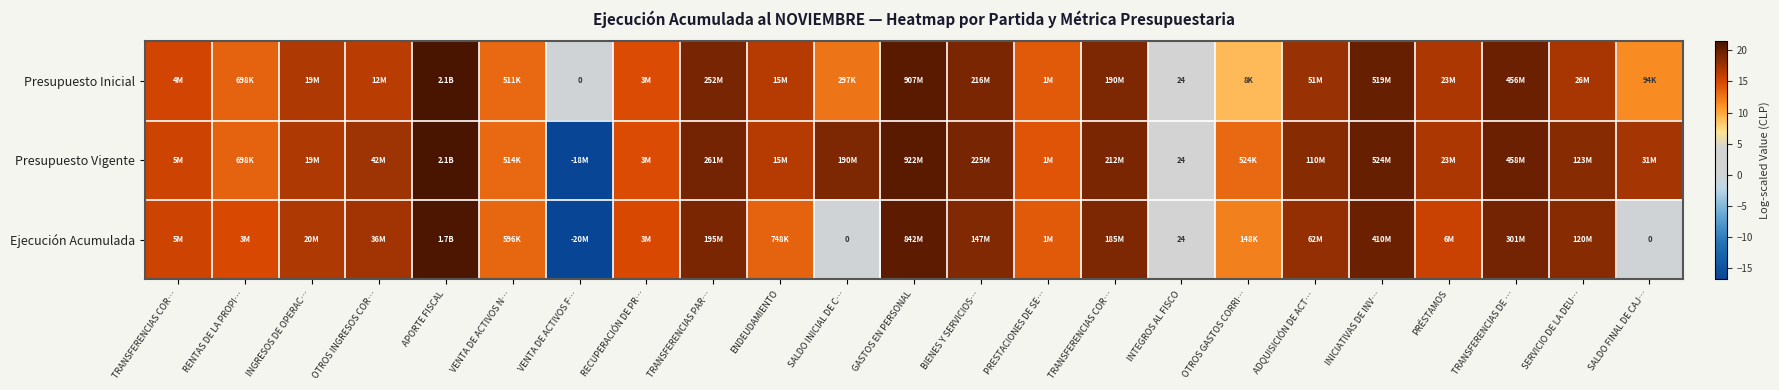

Which series has the largest total across all categories?

Presupuesto Vigente